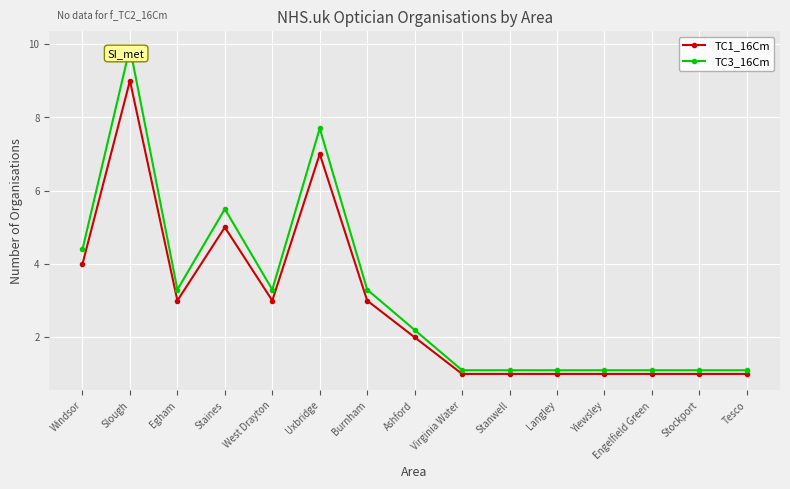

At which label is TC3_16Cm closest to 5?

Staines